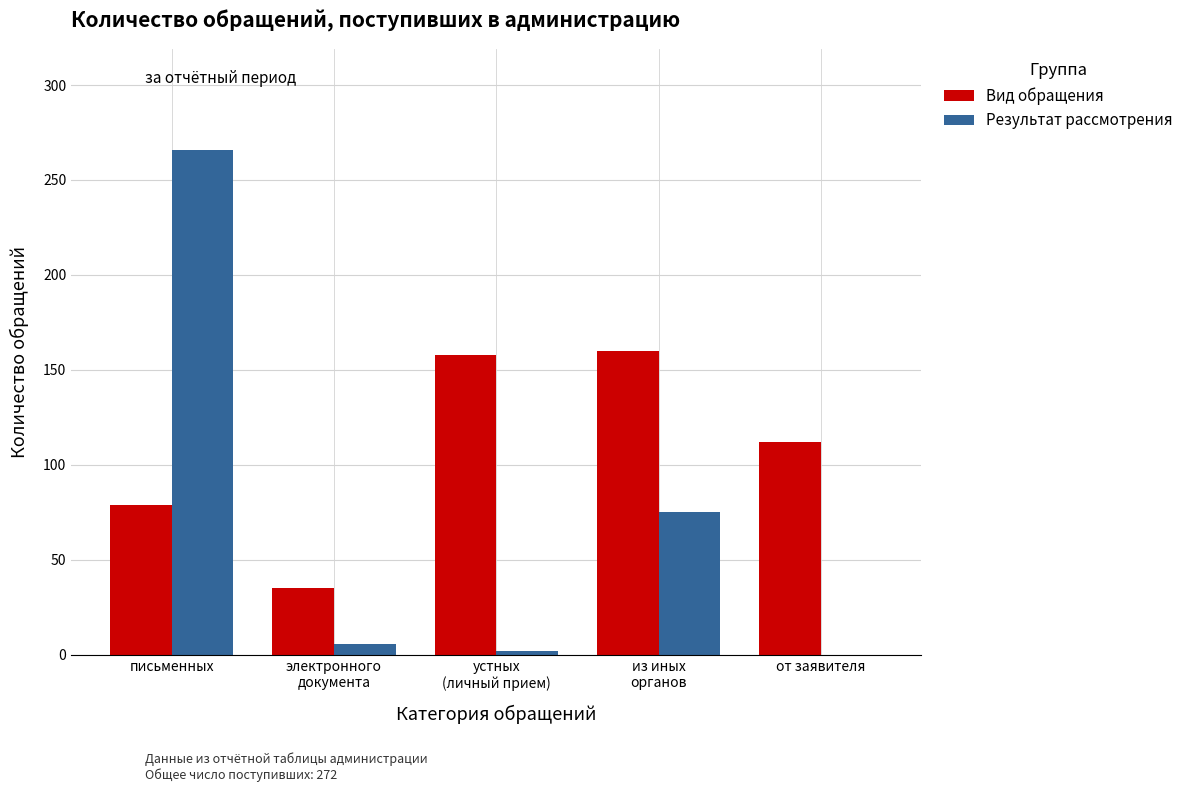

What is the sum of all Вид обращения values?

544